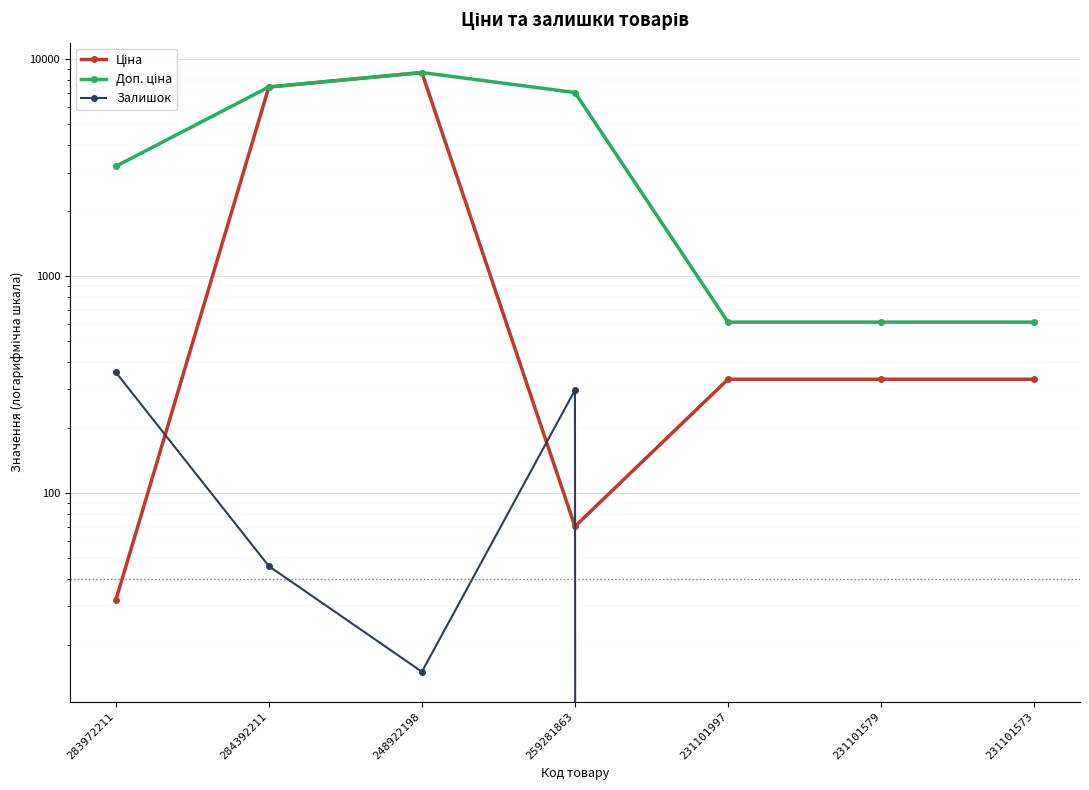

Where is the first local minimum for Залишок?

248922198